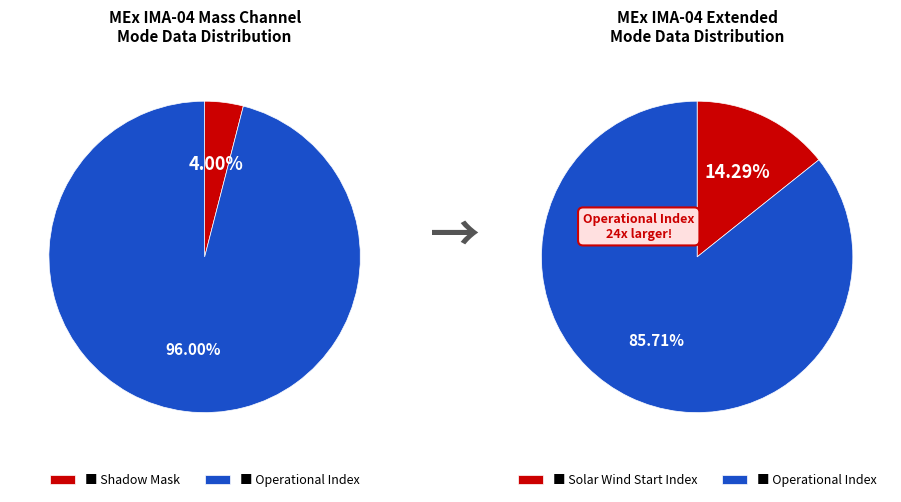

True or false: 1 accounts for 96% of the total.

True